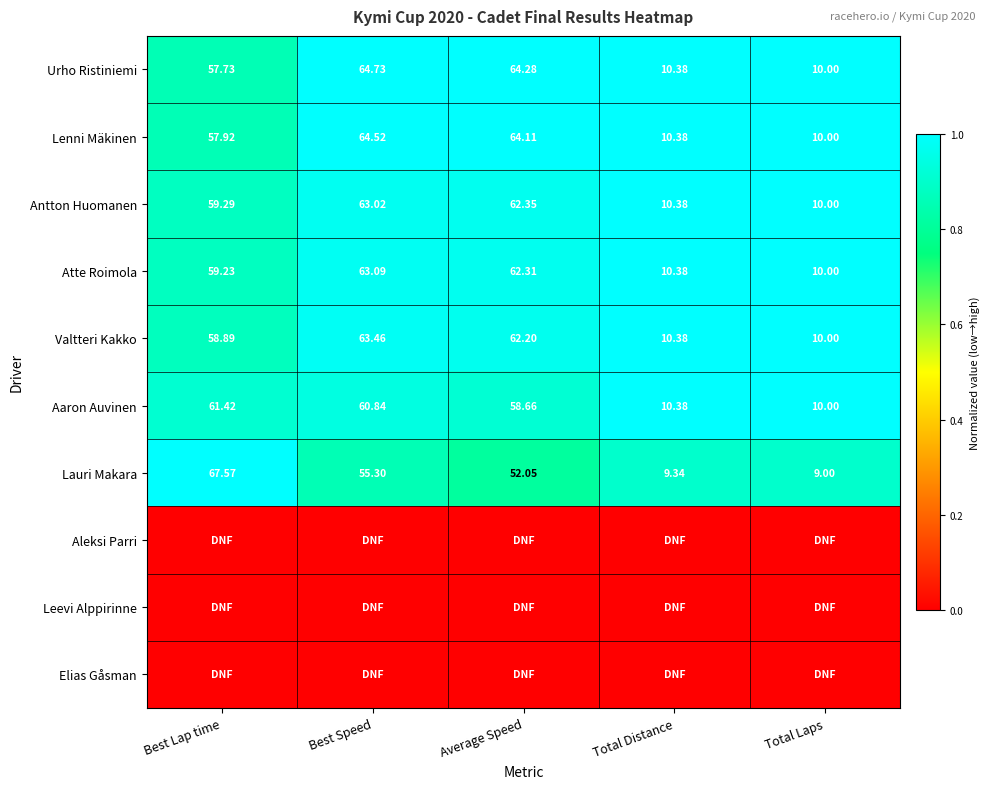

Rank the categories by Urho Ristiniemi value from lowest to highest.

Total Laps, Total Distance, Best Lap time, Average Speed, Best Speed